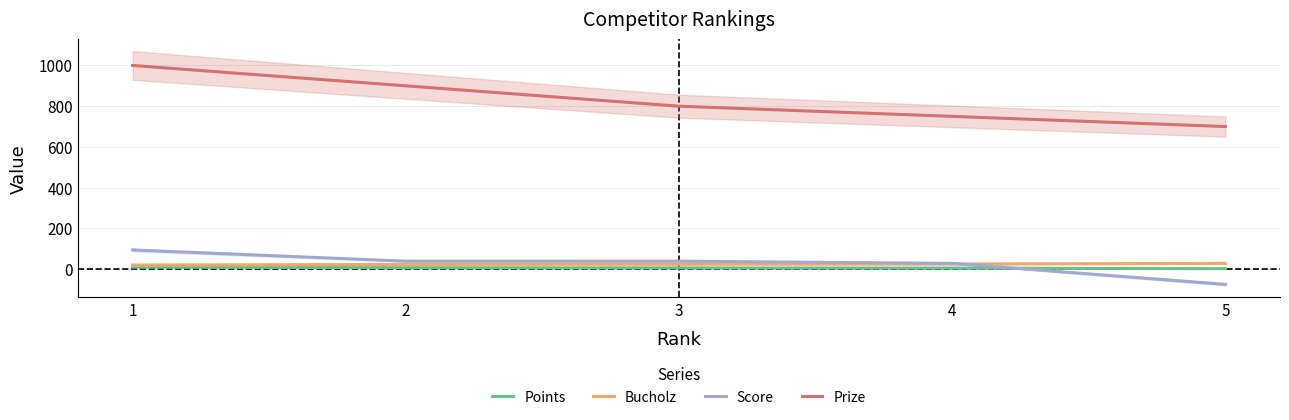

The Score series shows 94 at 1. True or false?

True